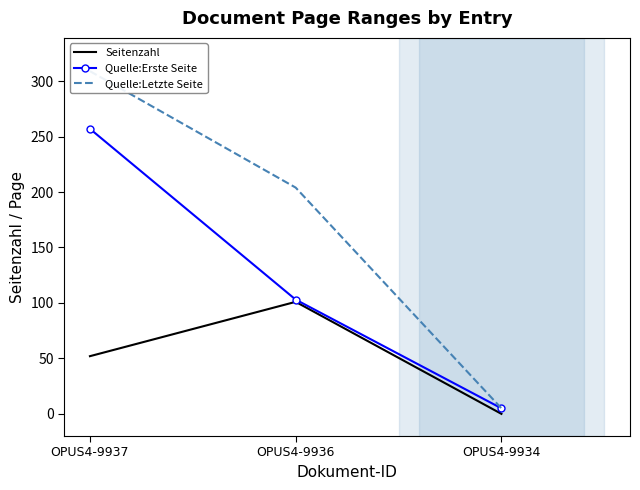

What is the approximate value of Quelle:Letzte Seite at OPUS4-9936, to the nearest 5?

205